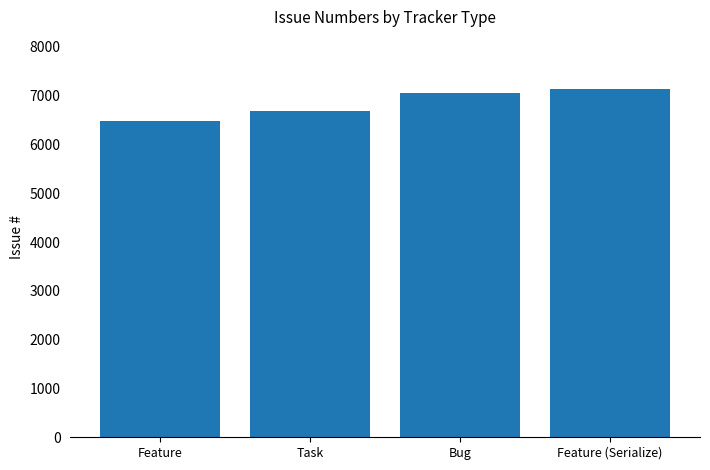

List the labels in order of value, largest first.

Feature (Serialize), Bug, Task, Feature